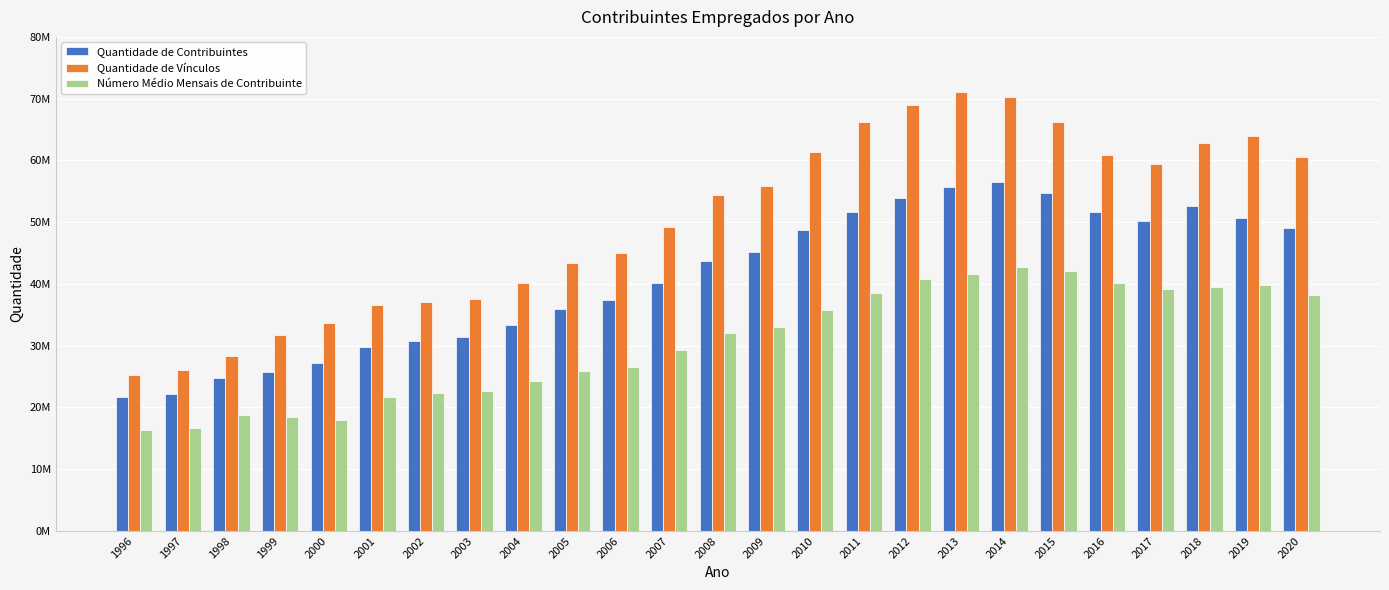

Reading left to right, list all the values displayed in this chart.

Quantidade de Contribuintes: 21672336	22252694	24758801	25765217	27265342	29767846	30805068	31454564	33317408	35935331	37414658	40226058	43729471	45193098	48649216	51681597	53912656	55687889	56576291	54656148	51624976	50144413	52566404	50636649	49110753
Quantidade de Vínculos: 25304482	26007543	28307489	31757062	33649418	36607618	37072671	37587850	40092788	43389570	44968601	49159233	54332475	55785995	61307072	66156302	68962753	71052479	70260762	66189669	60795688	59402022	62745587	63880193	60469591
Número Médio Mensais de Contribuinte: 16278784	16689418	18774332	18418450	17931895	21673260	22315801	22721877	24279906	25820169	26576068	29306622	32107542	33083718	35841961	38472270	40786998	41683908	42697634	42111294	40077599	39231178	39540313	39759320	38161778